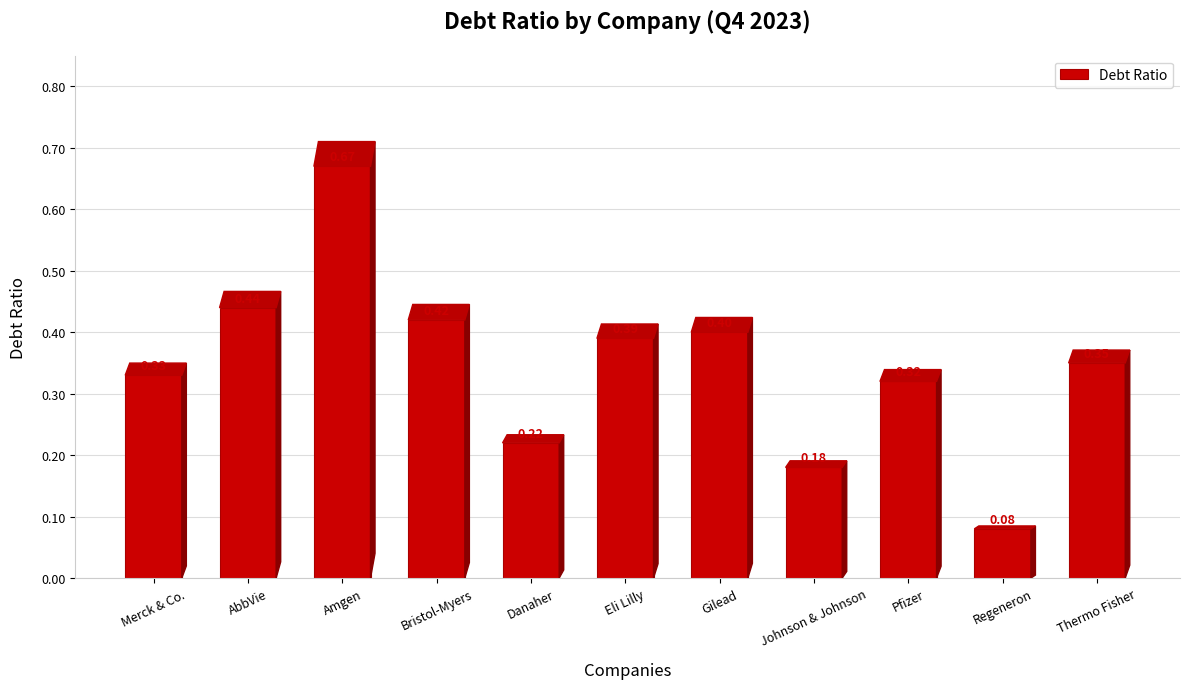

What is the value of the 4th bar from the left?

0.4